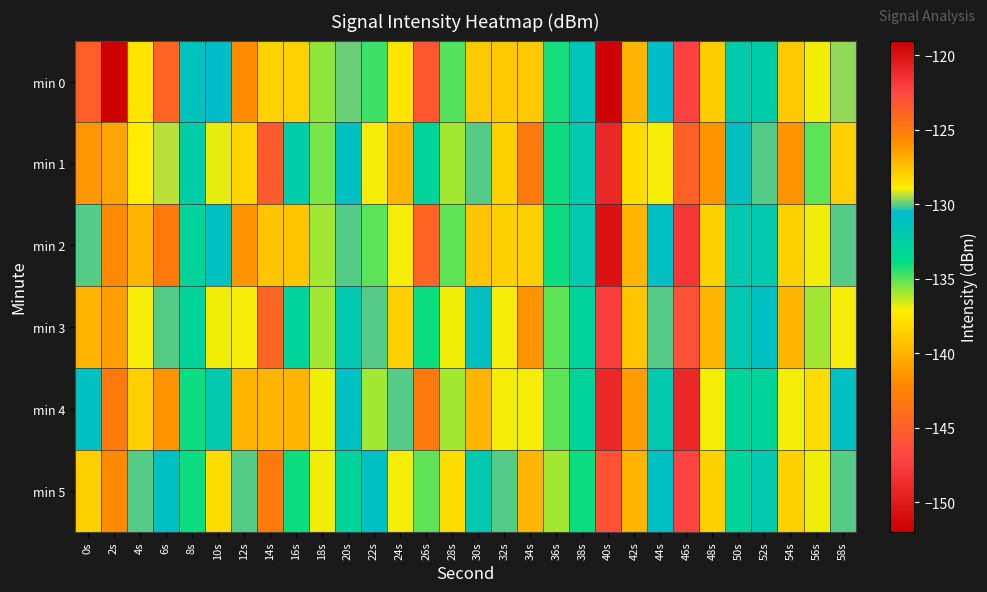

Reading left to right, what are all the values shown in this chart?

min 0: 0s=-145.1	2s=-151.9	4s=-128.6	6s=-123.9	8s=-131.3	10s=-130.6	12s=-125.8	14s=-138.5	16s=-138.5	18s=-135.7	20s=-129.9	22s=-134.6	24s=-128.6	26s=-123.3	28s=-134.9	30s=-138.9	32s=-127.8	34s=-127.7	36s=-134.2	38s=-131.4	40s=-119.2	42s=-139.8	44s=-130.8	46s=-147.1	48s=-127.8	50s=-132.0	52s=-132.2	54s=-127.7	56s=-136.9	58s=-129.6
min 1: 0s=-126.2	2s=-140.7	4s=-128.8	6s=-129.3	8s=-132.3	10s=-136.8	12s=-128.1	14s=-123.4	16s=-132.2	18s=-135.4	20s=-131.0	22s=-129.0	24s=-127.0	26s=-133.0	28s=-136.0	30s=-130.0	32s=-128.0	34s=-125.0	36s=-134.0	38s=-132.0	40s=-121.0	42s=-138.0	44s=-129.0	46s=-145.0	48s=-126.0	50s=-131.0	52s=-130.0	54s=-126.0	56s=-135.0	58s=-128.0
min 2: 0s=-130.0	2s=-142.0	4s=-127.0	6s=-125.0	8s=-133.0	10s=-131.0	12s=-126.0	14s=-139.0	16s=-139.0	18s=-136.0	20s=-130.0	22s=-135.0	24s=-129.0	26s=-124.0	28s=-135.0	30s=-139.0	32s=-128.0	34s=-128.0	36s=-134.0	38s=-132.0	40s=-120.0	42s=-140.0	44s=-131.0	46s=-148.0	48s=-128.0	50s=-132.0	52s=-132.0	54s=-128.0	56s=-137.0	58s=-130.0
min 3: 0s=-127.0	2s=-141.0	4s=-129.0	6s=-130.0	8s=-133.0	10s=-137.0	12s=-129.0	14s=-124.0	16s=-133.0	18s=-136.0	20s=-132.0	22s=-130.0	24s=-128.0	26s=-134.0	28s=-137.0	30s=-131.0	32s=-129.0	34s=-126.0	36s=-135.0	38s=-133.0	40s=-122.0	42s=-139.0	44s=-130.0	46s=-146.0	48s=-127.0	50s=-132.0	52s=-131.0	54s=-127.0	56s=-136.0	58s=-129.0
min 4: 0s=-131.0	2s=-143.0	4s=-128.0	6s=-126.0	8s=-134.0	10s=-132.0	12s=-127.0	14s=-140.0	16s=-140.0	18s=-137.0	20s=-131.0	22s=-136.0	24s=-130.0	26s=-125.0	28s=-136.0	30s=-140.0	32s=-129.0	34s=-129.0	36s=-135.0	38s=-133.0	40s=-121.0	42s=-141.0	44s=-132.0	46s=-149.0	48s=-129.0	50s=-133.0	52s=-133.0	54s=-129.0	56s=-138.0	58s=-131.0
min 5: 0s=-128.0	2s=-142.0	4s=-130.0	6s=-131.0	8s=-134.0	10s=-138.0	12s=-130.0	14s=-125.0	16s=-134.0	18s=-137.0	20s=-133.0	22s=-131.0	24s=-129.0	26s=-135.0	28s=-138.0	30s=-132.0	32s=-130.0	34s=-127.0	36s=-136.0	38s=-134.0	40s=-123.0	42s=-140.0	44s=-131.0	46s=-147.0	48s=-128.0	50s=-133.0	52s=-132.0	54s=-128.0	56s=-137.0	58s=-130.0